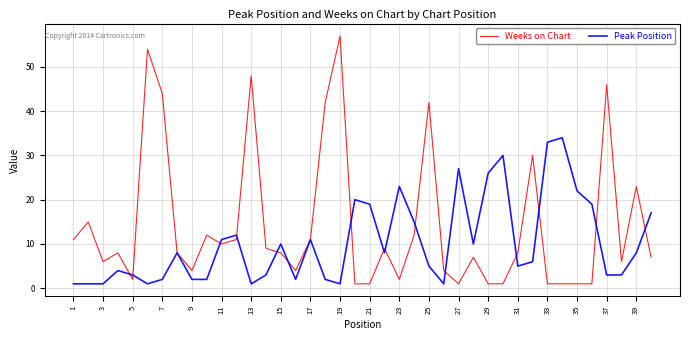

Which series has the largest total across all categories?

Weeks on Chart